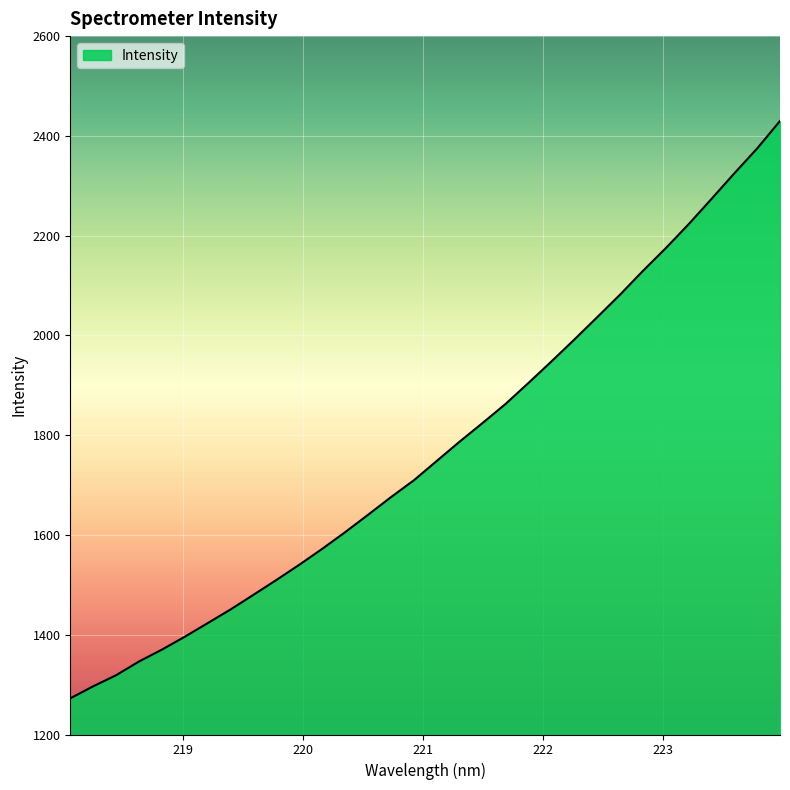

What is the maximum value shown in the chart?

2429.8